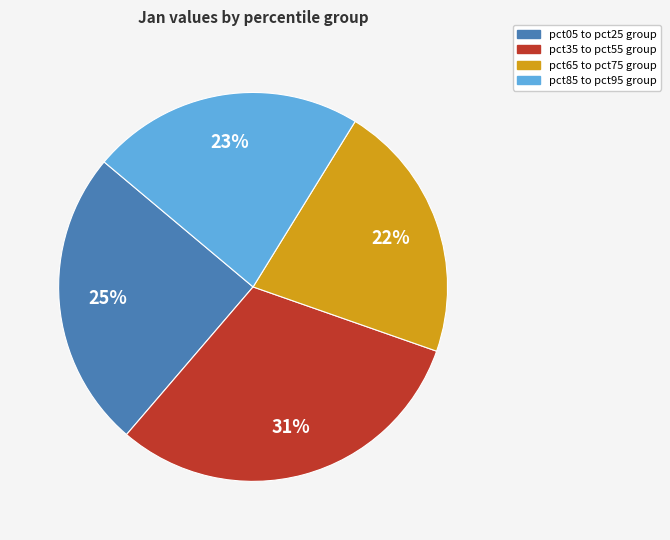

Is there a majority slice in this chart?

No